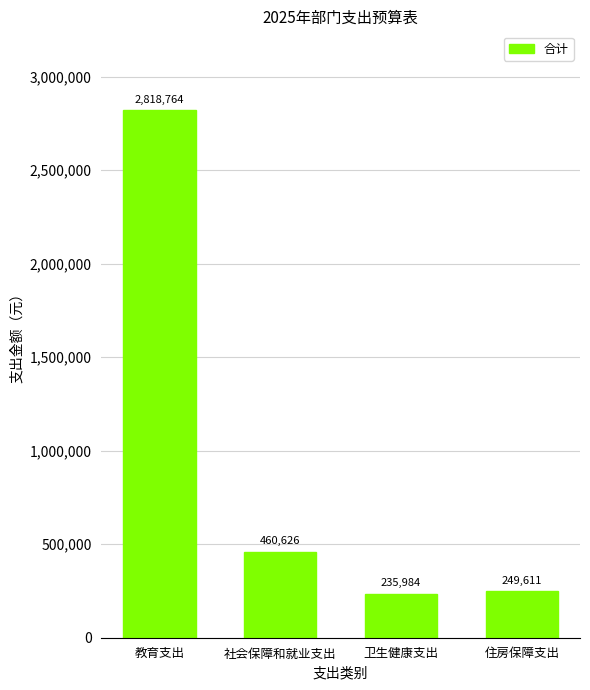

What is the greatest value displayed?

2818763.6